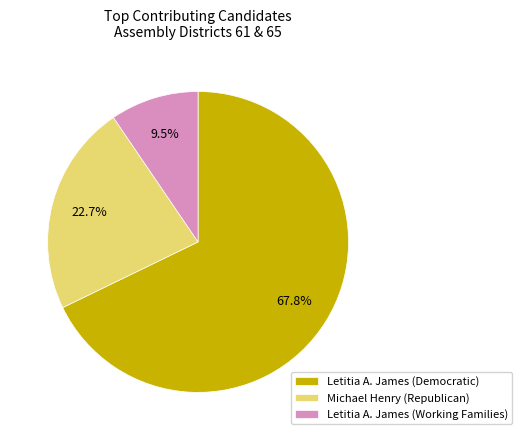

Combined, what portion of the pie is Michael Henry (Republican) and Letitia A. James (Democratic)?

90.5%